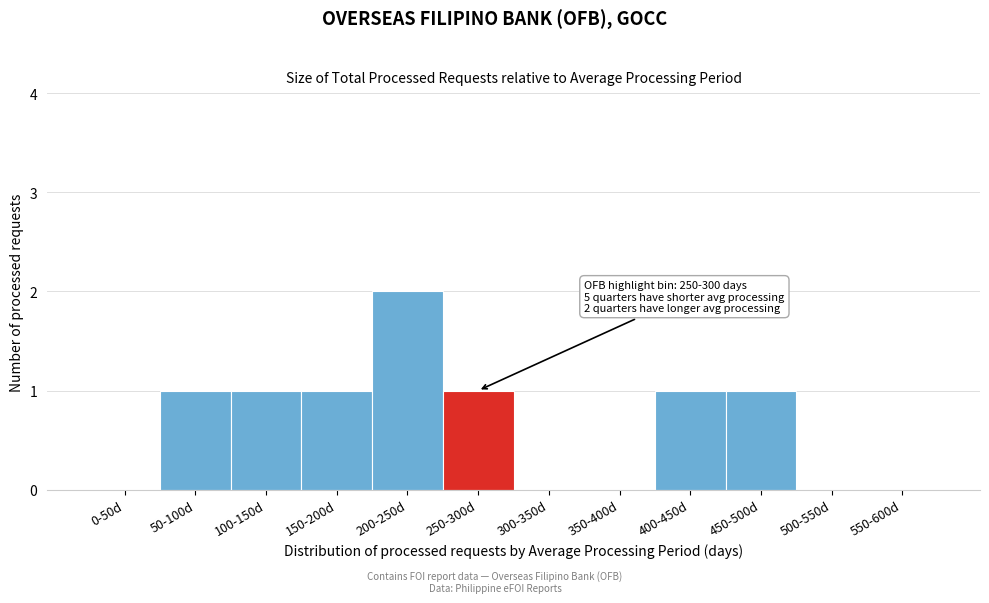

Reading left to right, extract all data points from this chart.

0-50d=0	50-100d=1	100-150d=1	150-200d=1	200-250d=2	250-300d=1	300-350d=0	350-400d=0	400-450d=1	450-500d=1	500-550d=0	550-600d=0